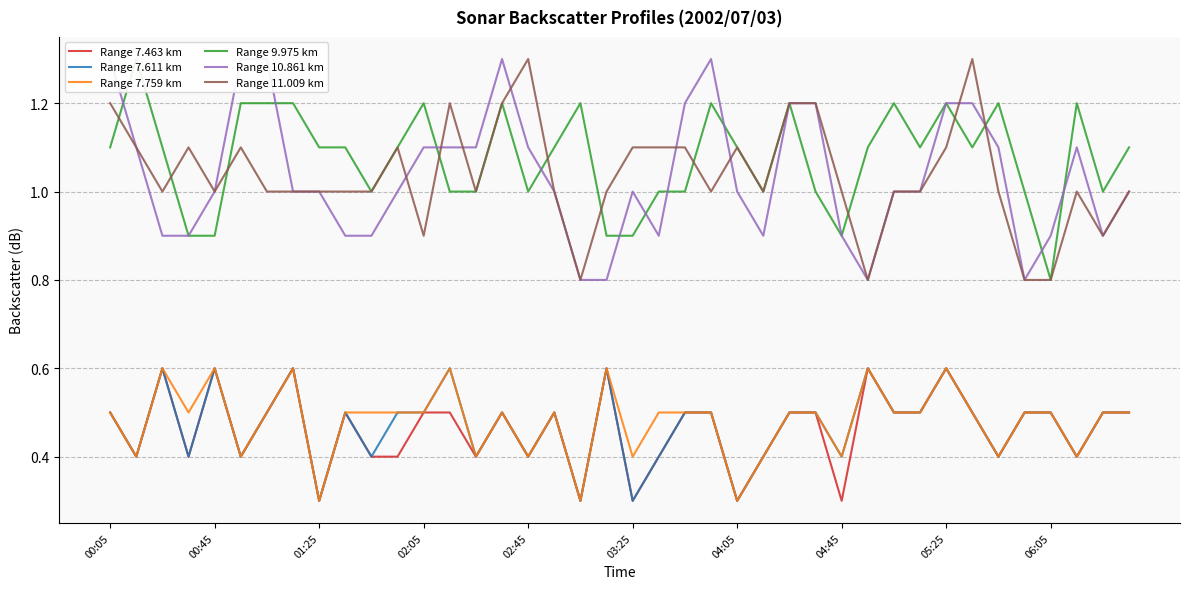

True or false: Range 7.611 km has a value of 0.2 at 04:45.

False